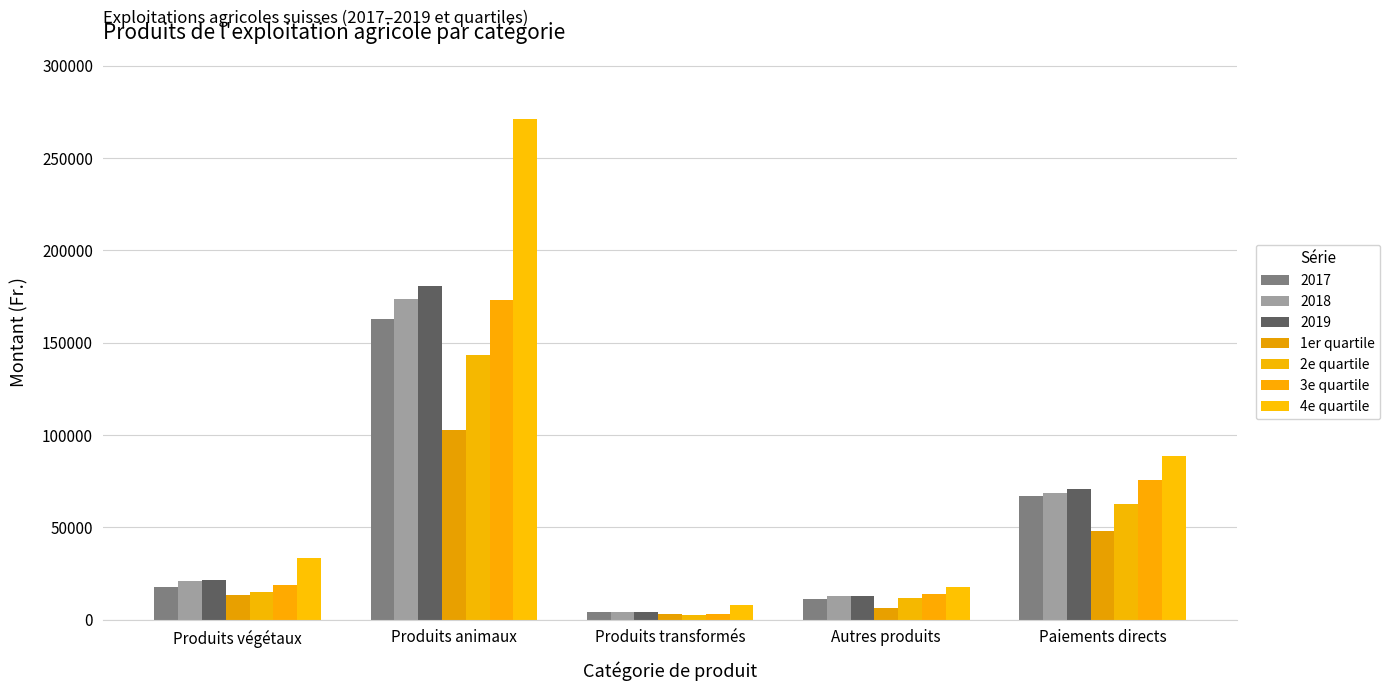

What are all the series names shown in the legend?

2017, 2018, 2019, 1er quartile, 2e quartile, 3e quartile, 4e quartile